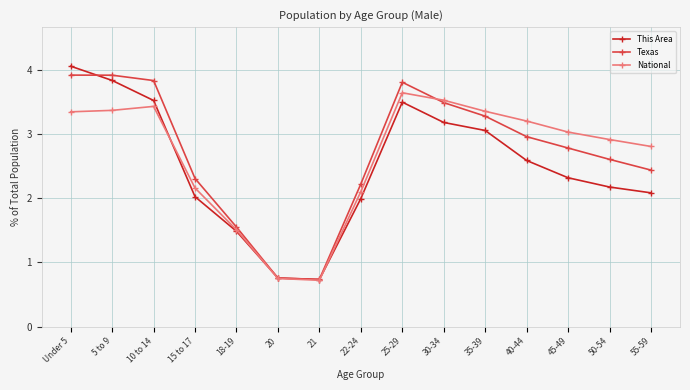

What is the difference between the highest and lowest values at 5 to 9?

0.5